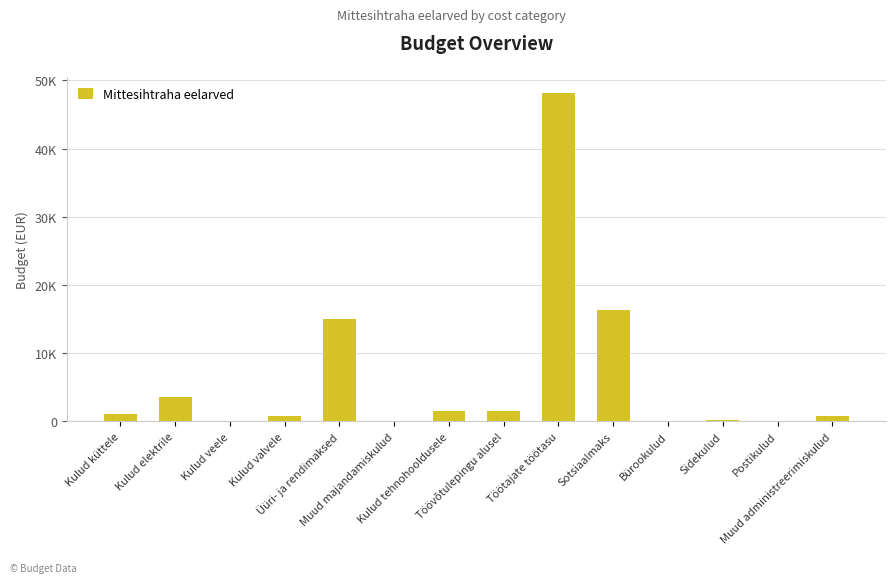

What is the maximum value shown in the chart?

48147